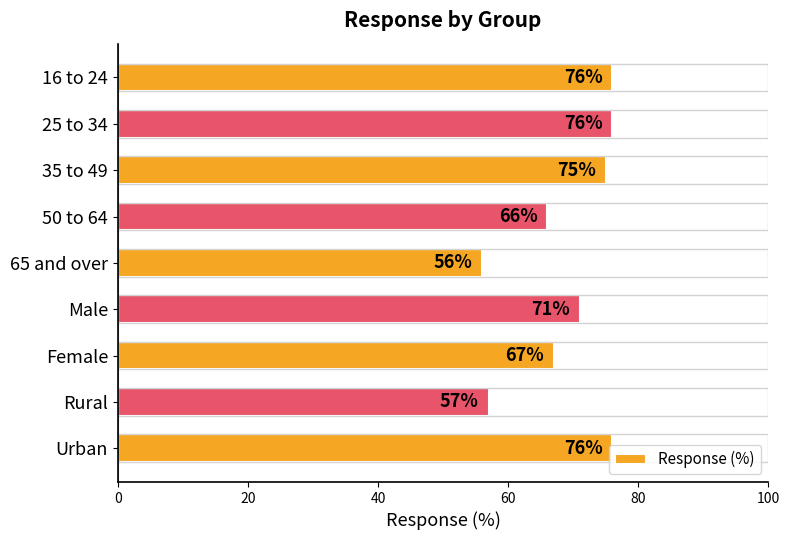

Which has a higher value, 25 to 34 or 35 to 49?

25 to 34